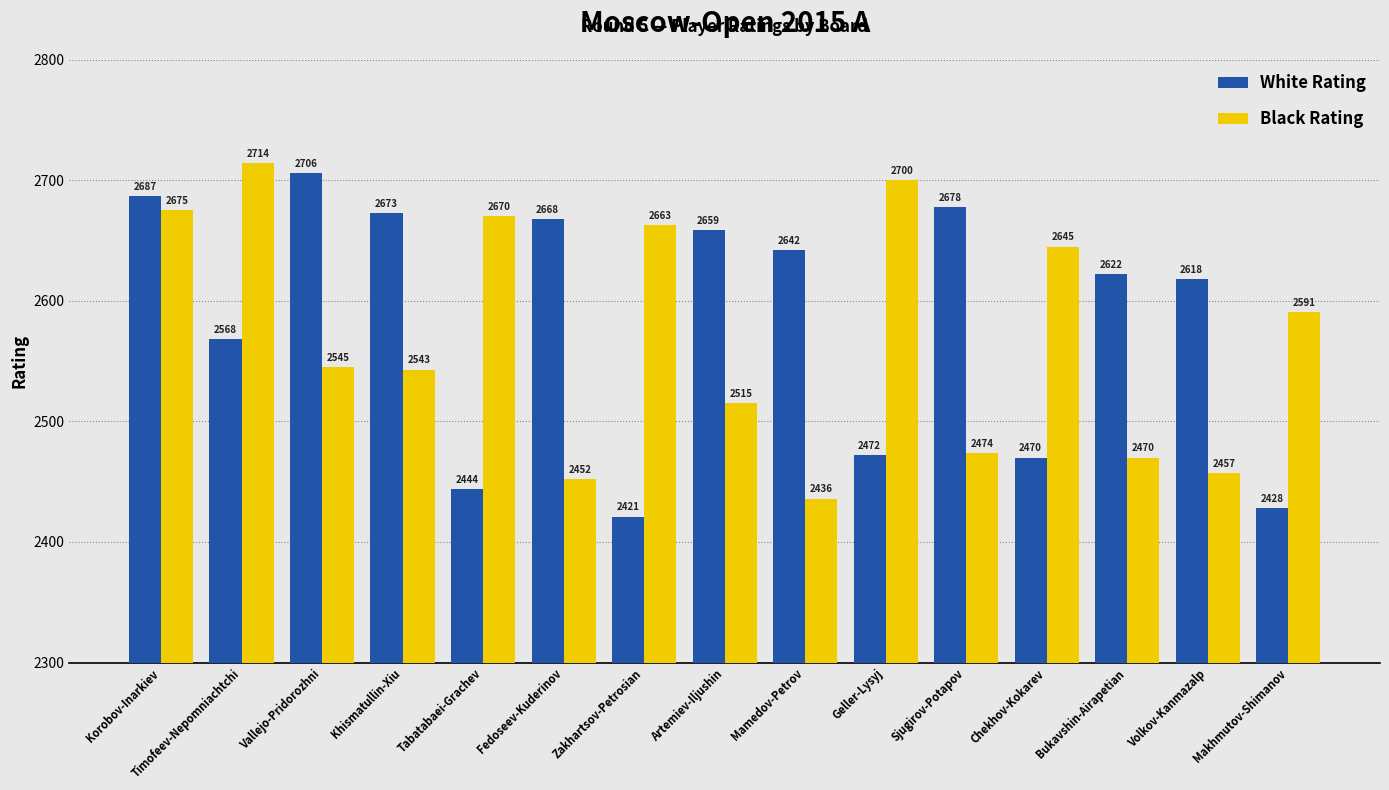

Count the number of data series in this chart.

2